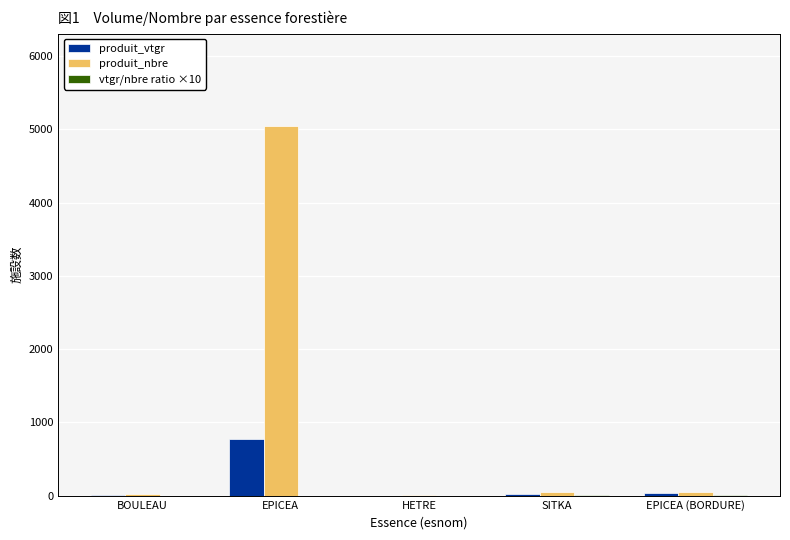

Which series has the largest total across all categories?

produit_nbre